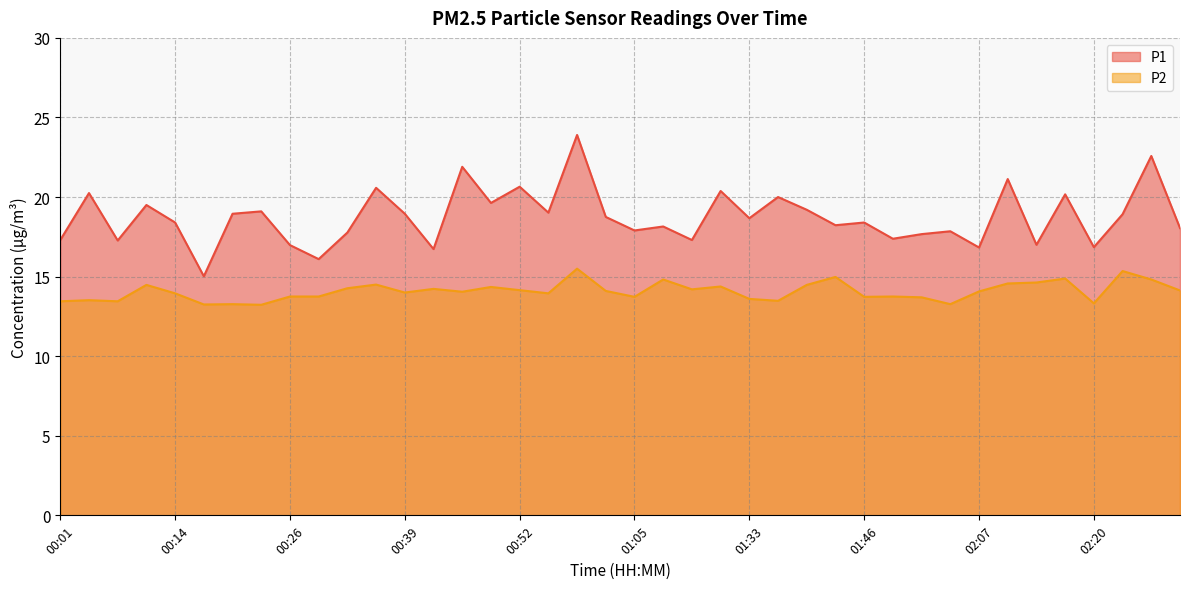

True or false: P1 has more than 1 points higher than both neighbors.

True